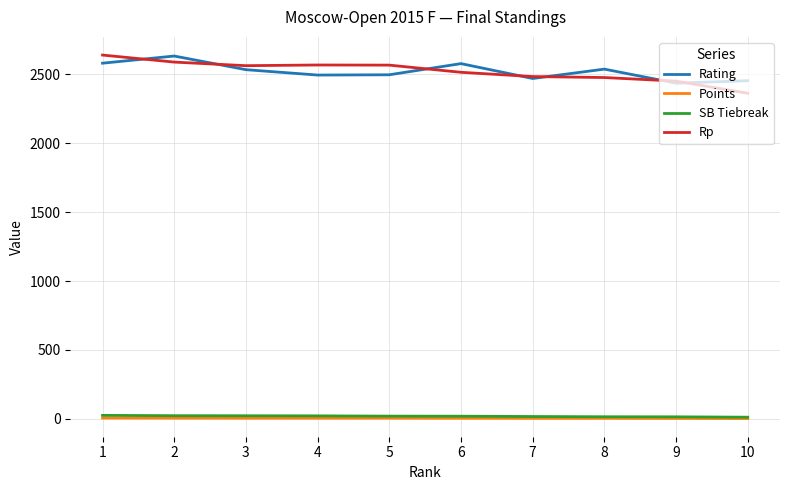

True or false: Points and Rp intersect in this chart.

False